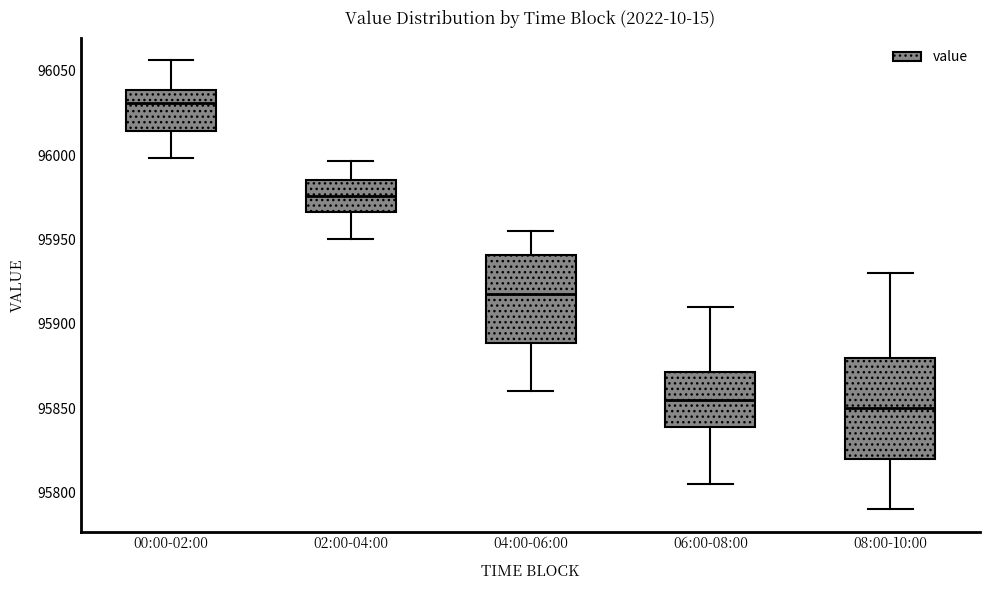

Reading left to right, transcribe this box plot: for each box, give where its median line is, the range the box spans, and where its two whiskers end, as read against the y-axis. The values are not printed on the chart, so give them approximately, as read against the axis.

00:00-02:00: median 96030, box 96015 to 96040, whiskers 96000 to 96055
02:00-04:00: median 95975, box 95965 to 95985, whiskers 95950 to 95995
04:00-06:00: median 95920, box 95890 to 95940, whiskers 95860 to 95955
06:00-08:00: median 95855, box 95840 to 95870, whiskers 95805 to 95910
08:00-10:00: median 95850, box 95820 to 95880, whiskers 95790 to 95930